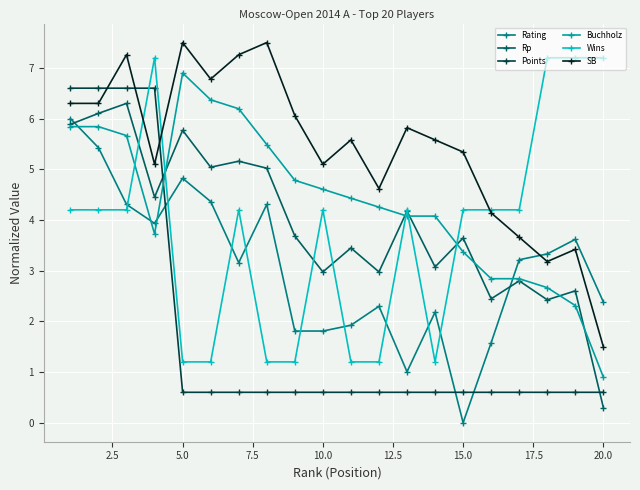

How many values in the Wins series are below 4?

7